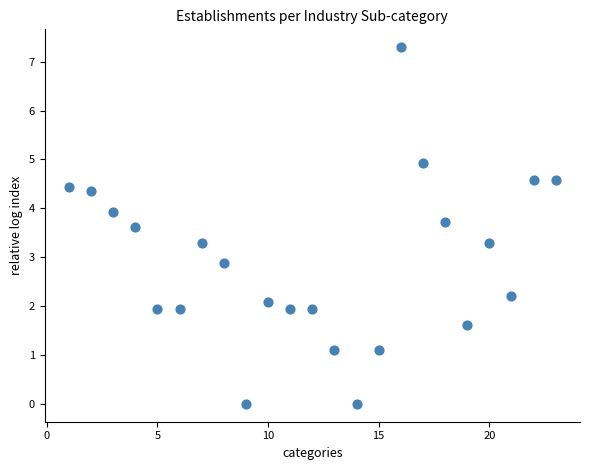

What Y value in the scatter plot is closest to 3?

2.9